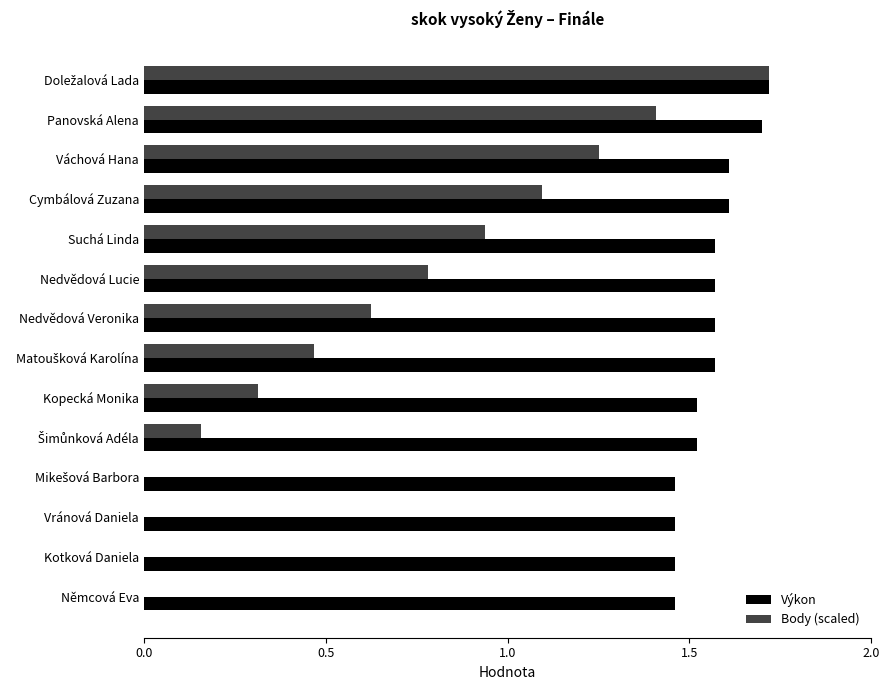

True or false: Výkon has a value of 2.3 at Nedvědová Lucie.

False